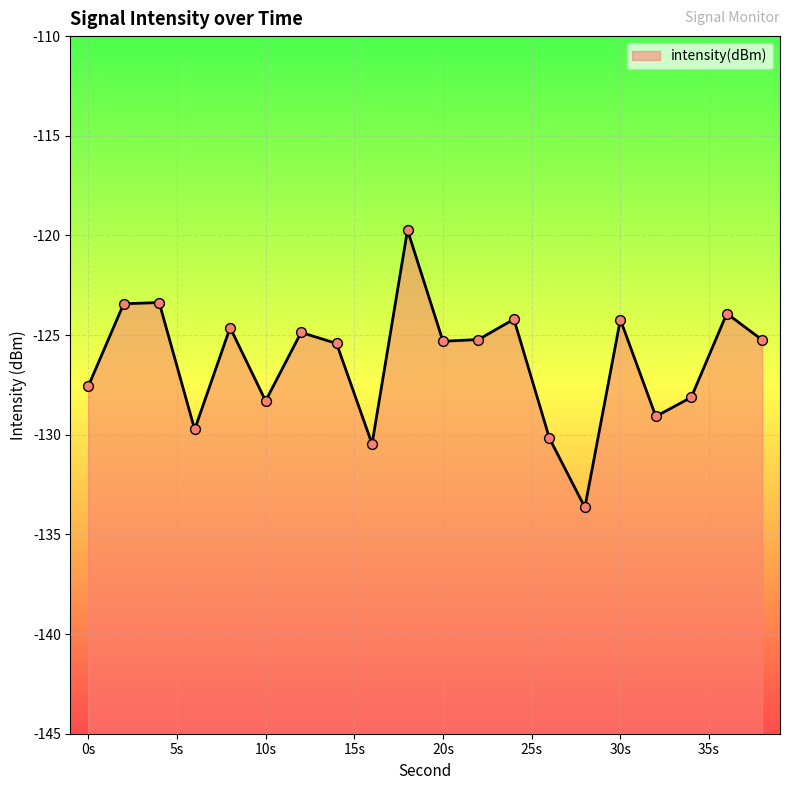

Between 6 and 4, which is larger?

4